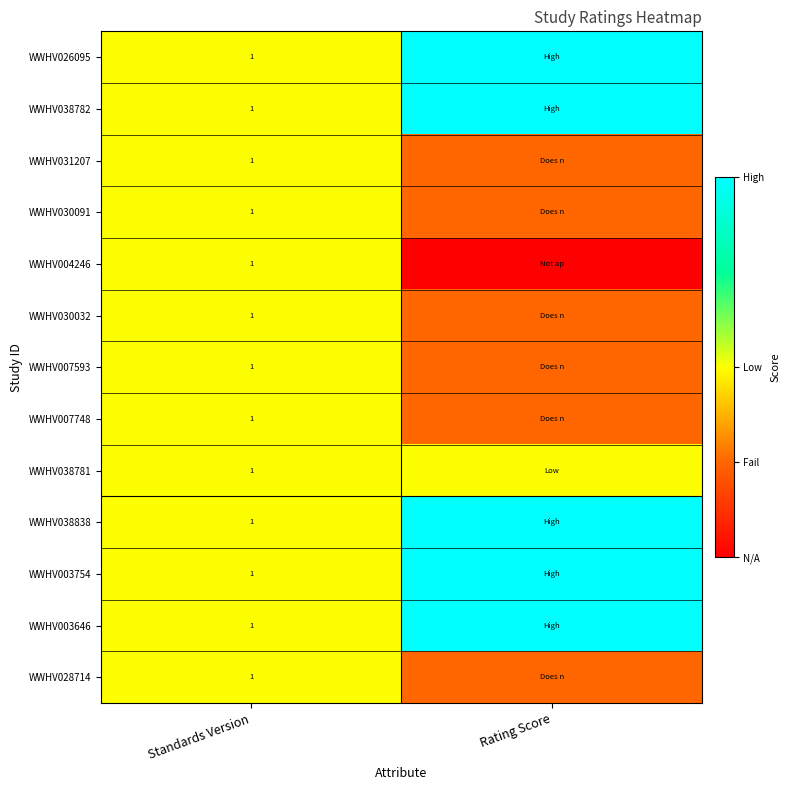

The value of WWHV026095 at Standards Version is 1. True or false?

True